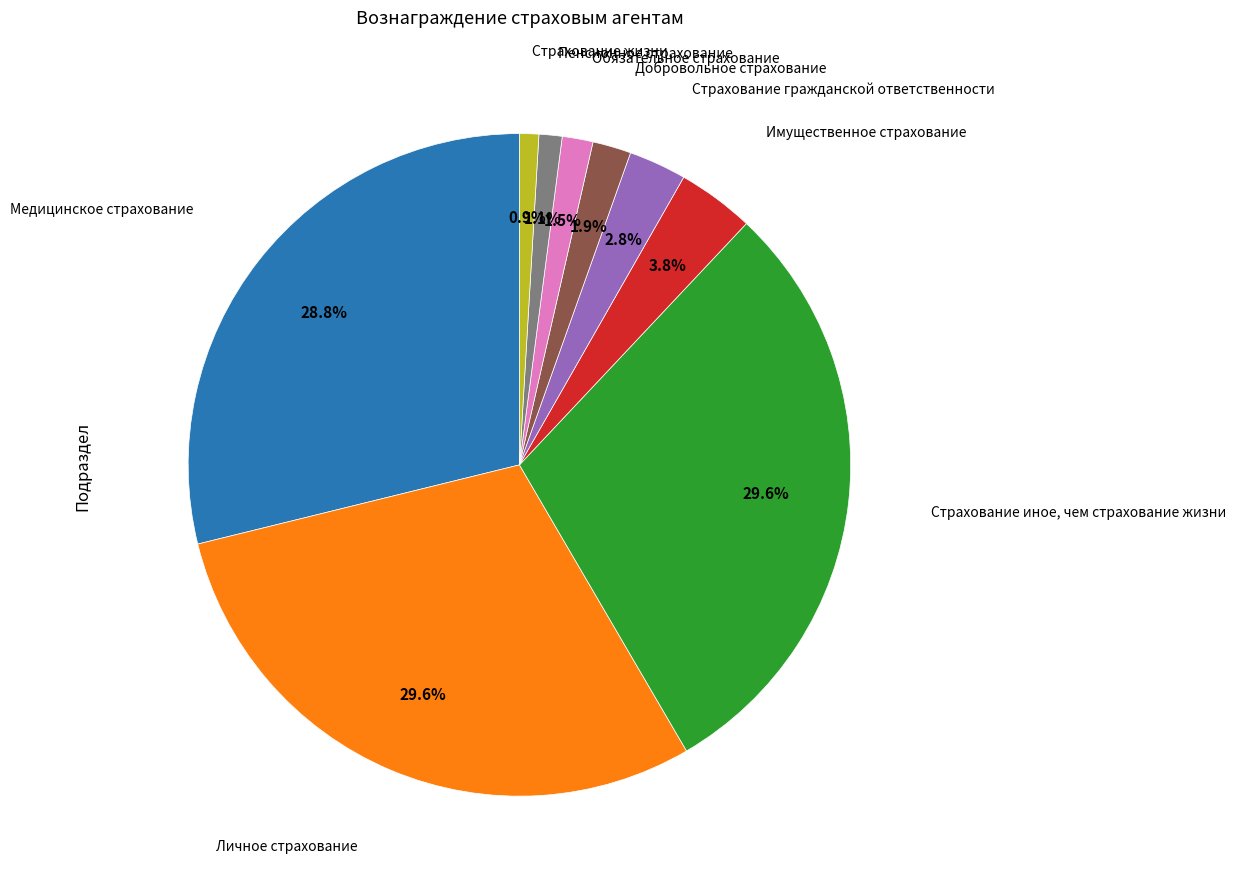

How many segments does this pie chart have?

9